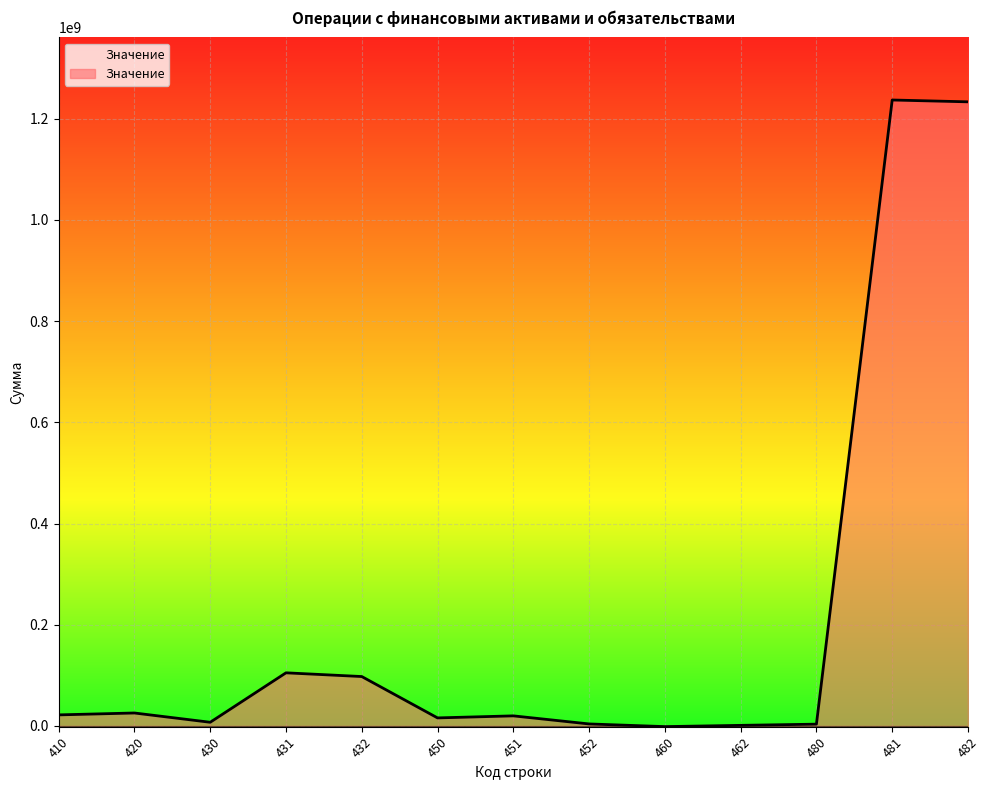

Does the chart display data point markers on the line(s)?

No